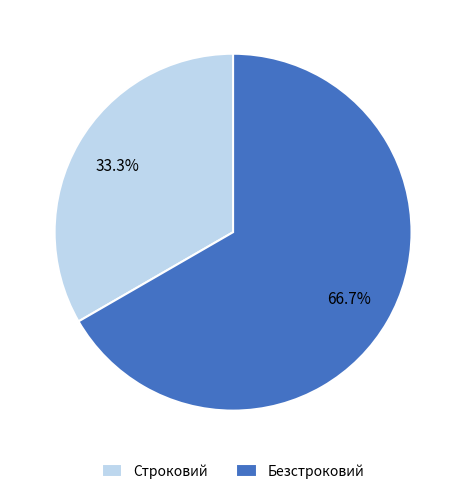

What is the majority slice?

Безстроковий